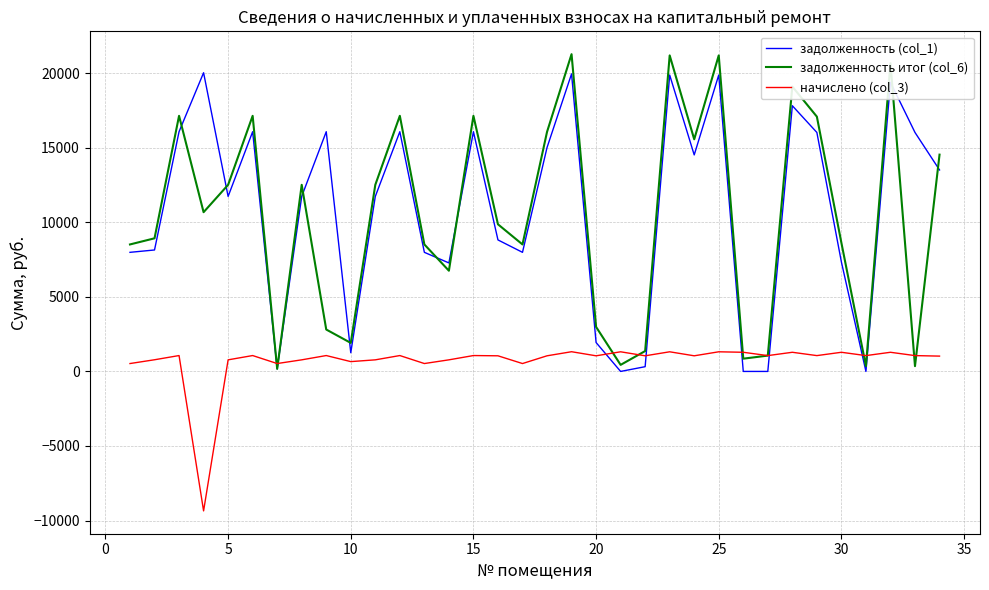

What is the difference between the maximum and minimum values in the задолженность итог (col_6) series?

21098.9